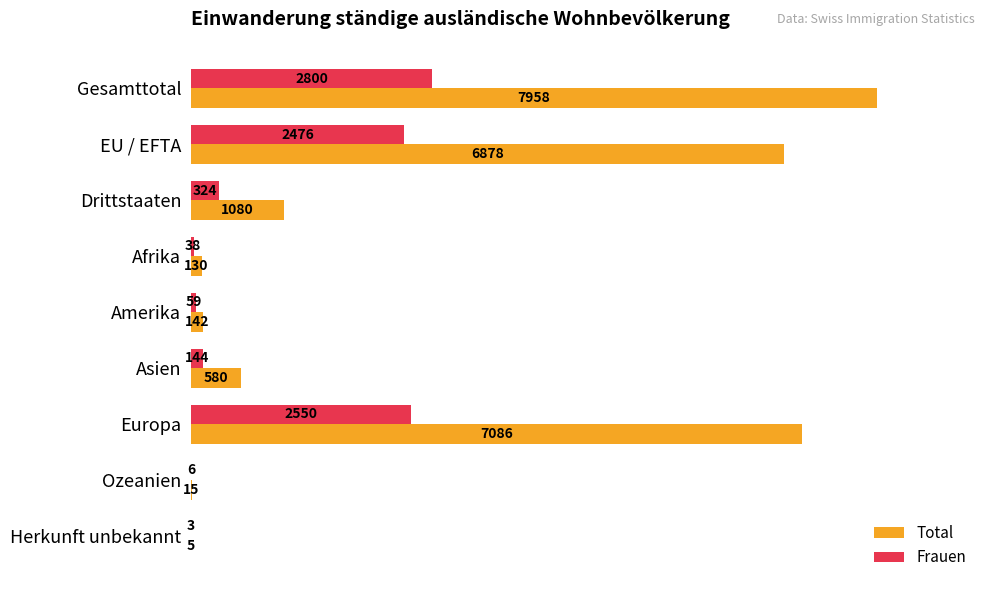

What value does the Total series have at EU / EFTA, to the nearest 50?

6900